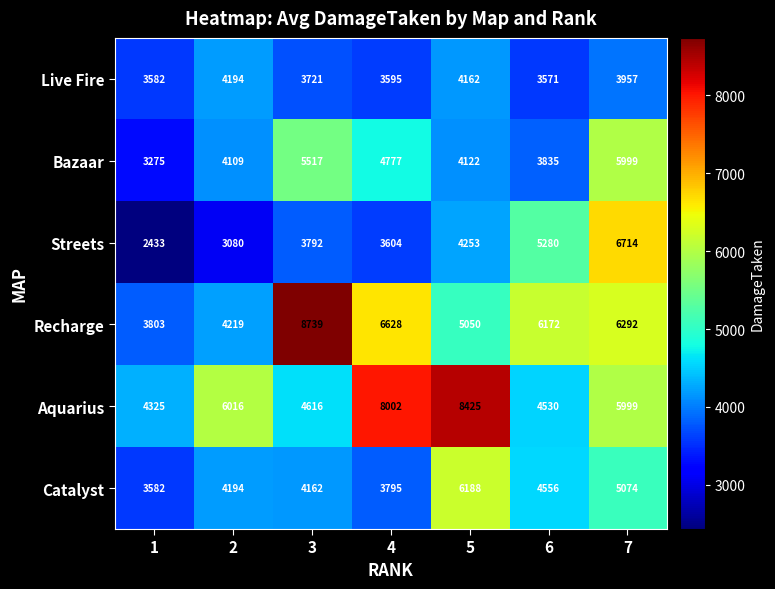

What is the difference between the Live Fire values at 5 and 1?

580